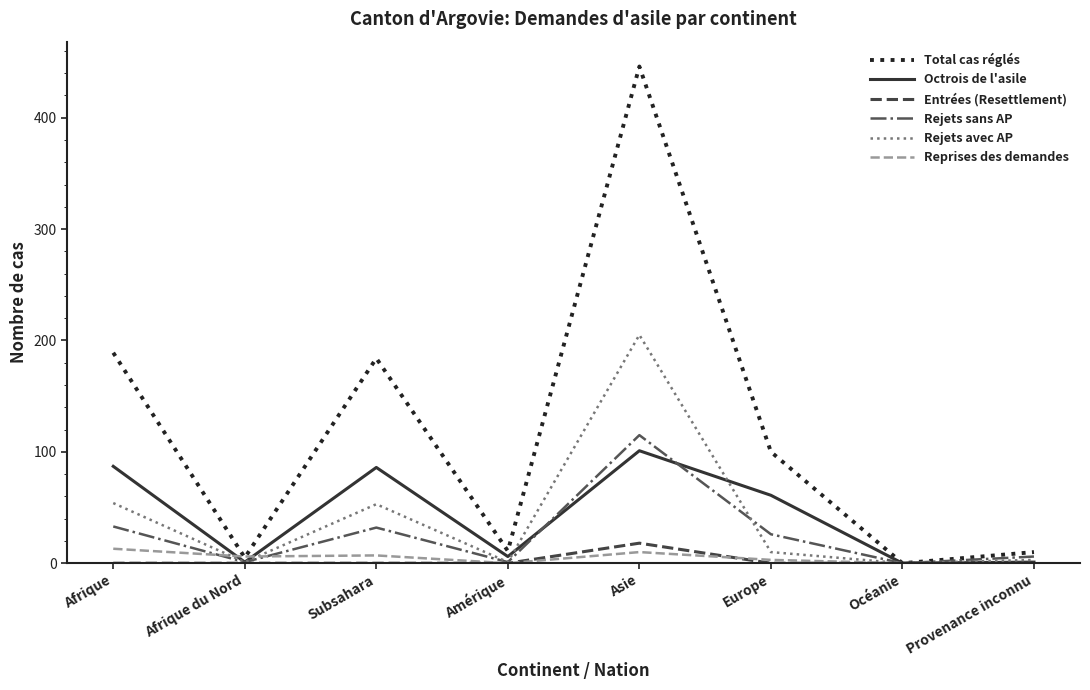

The value of Total cas réglés at Océanie is -267. True or false?

False